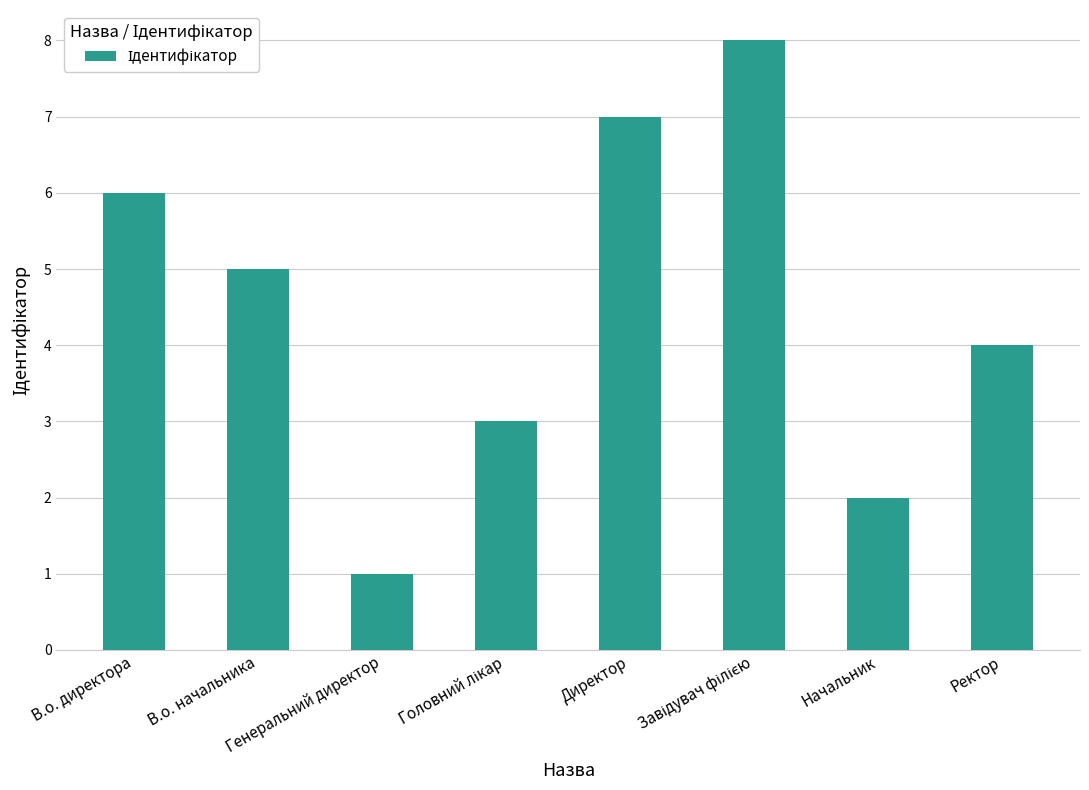

What position from the right is Начальник?

2